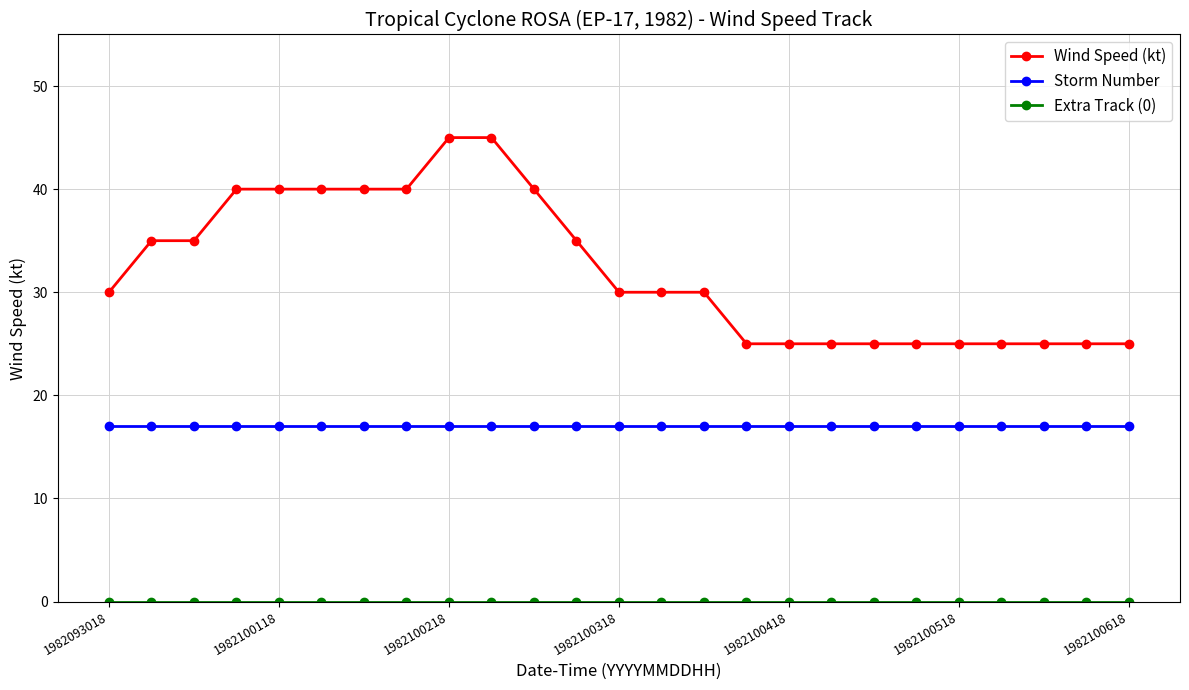

What is the value of the Wind Speed (kt) point at the 10th from the left?

45